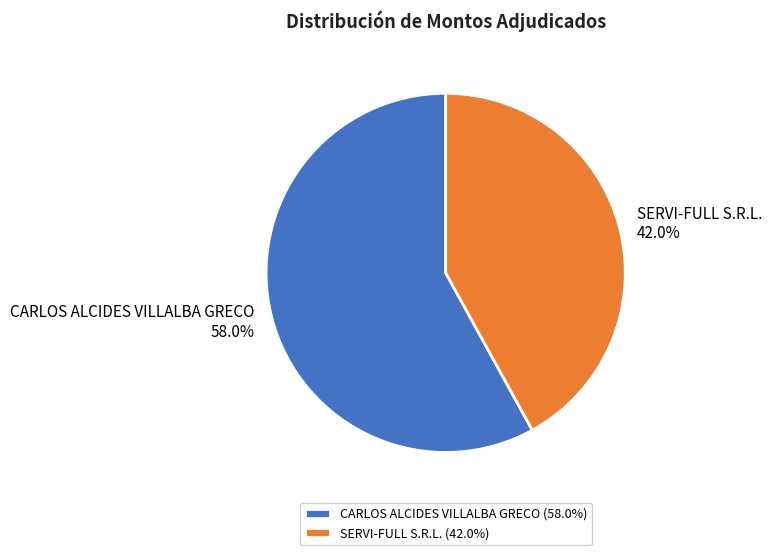

How many segments does this pie chart have?

2